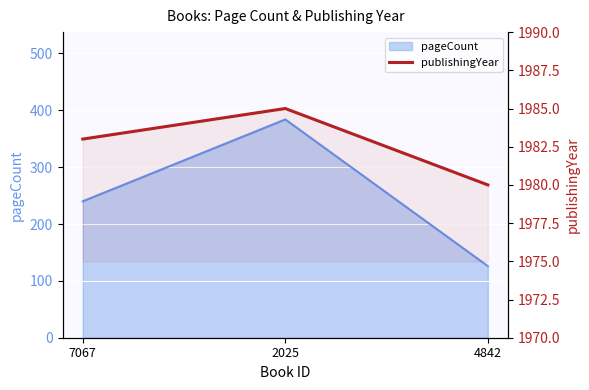

Where is the data nearest to the value 1982?

7067